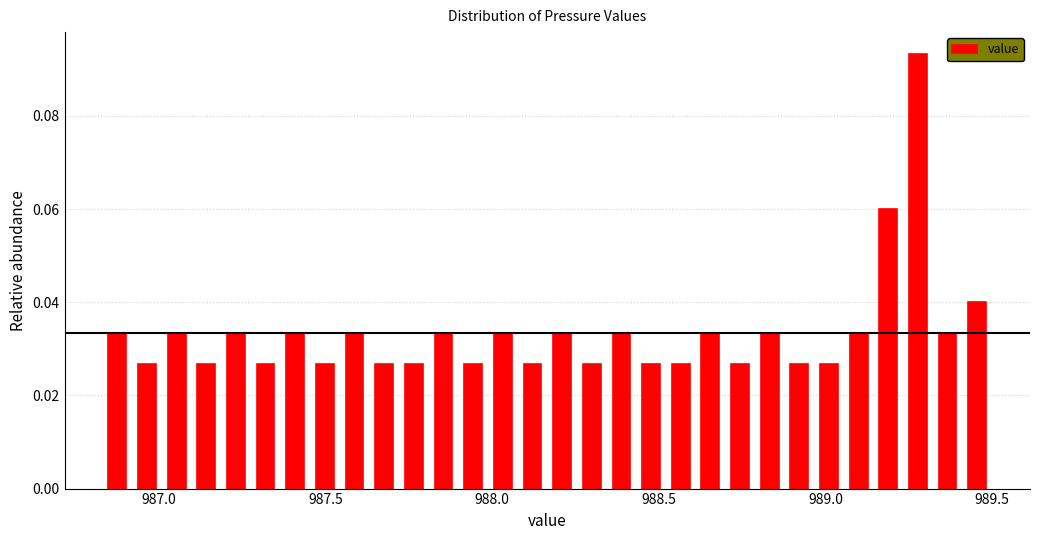

Around what value on the x-axis is the tallest bar? Give the approximate position of its centre, as read against the axis.

989.30